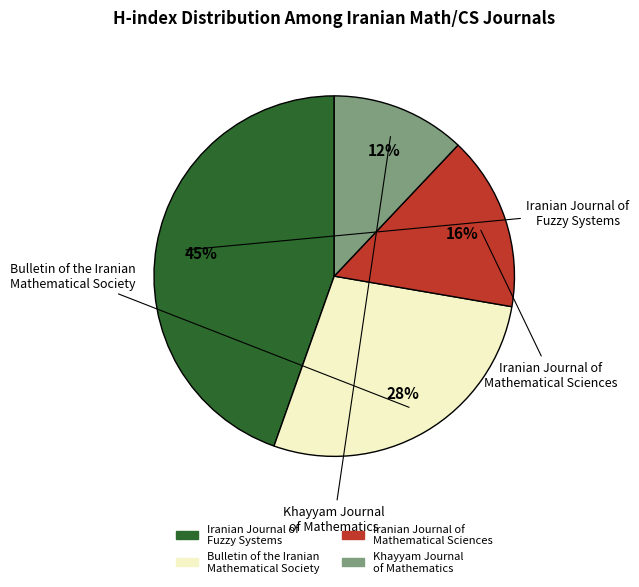

Which category has the biggest portion of the pie?

Iranian Journal of Fuzzy Systems